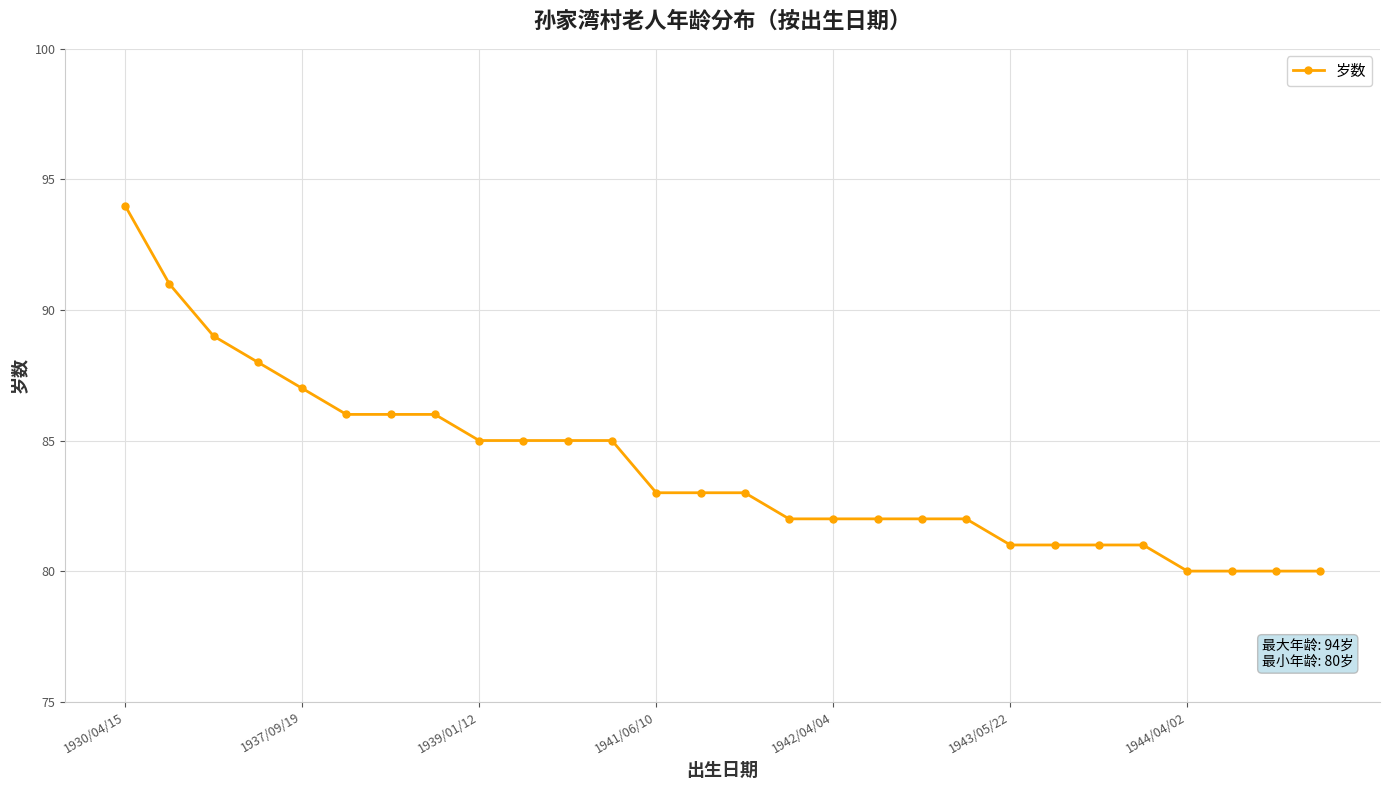

What is the greatest value displayed?

94